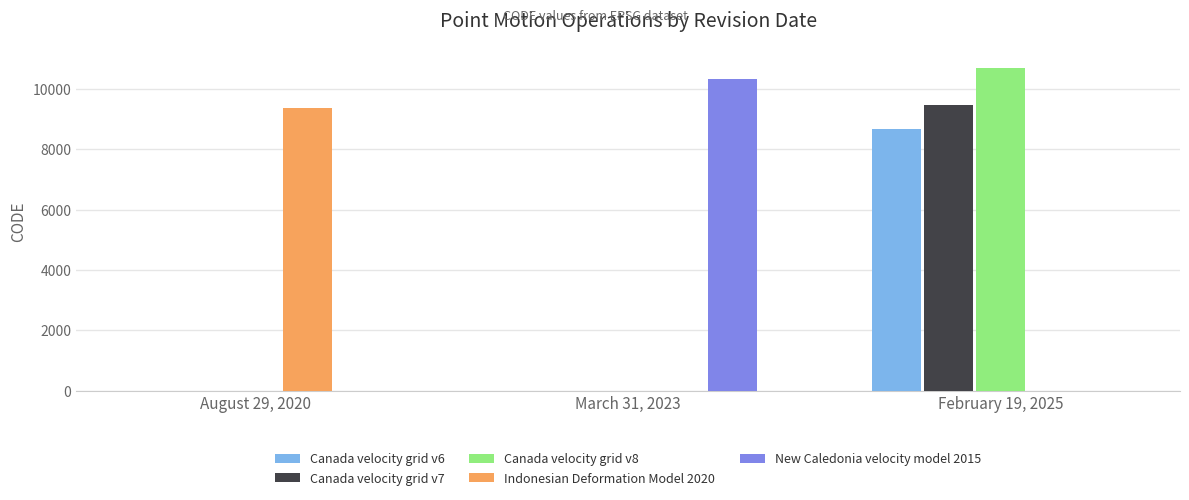

How many Indonesian Deformation Model 2020 values are between 0 and 9375?

3